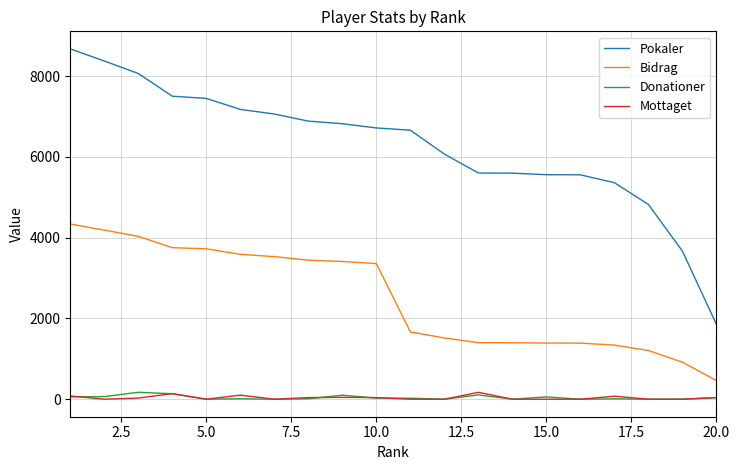

True or false: Pokaler and Bidrag intersect in this chart.

False